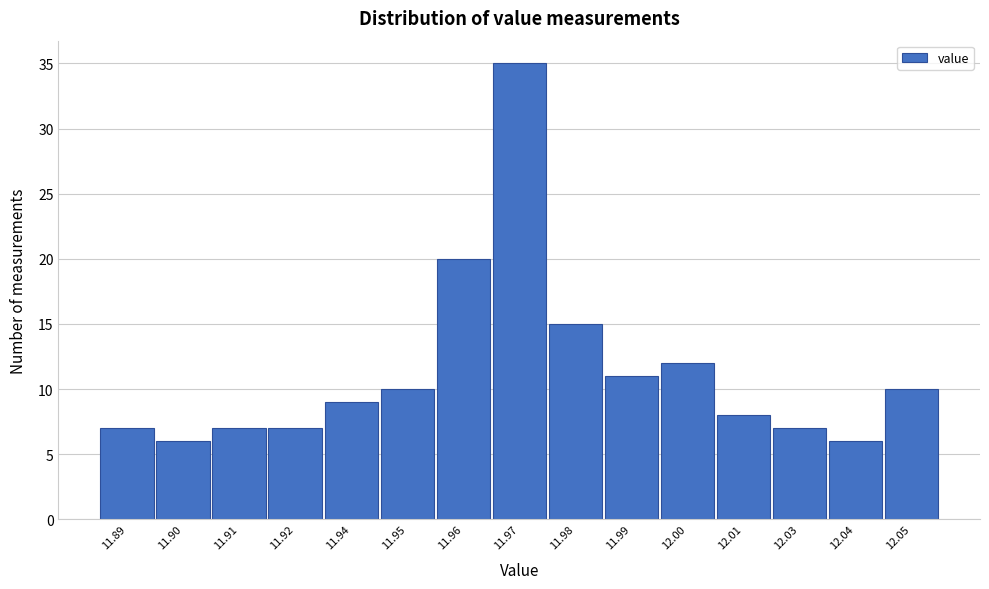

Reading right to left, transcribe all the data shown in this chart.

12.05=10	12.04=6	12.03=7	12.01=8	12.00=12	11.99=11	11.98=15	11.97=35	11.96=20	11.95=10	11.94=9	11.92=7	11.91=7	11.90=6	11.89=7